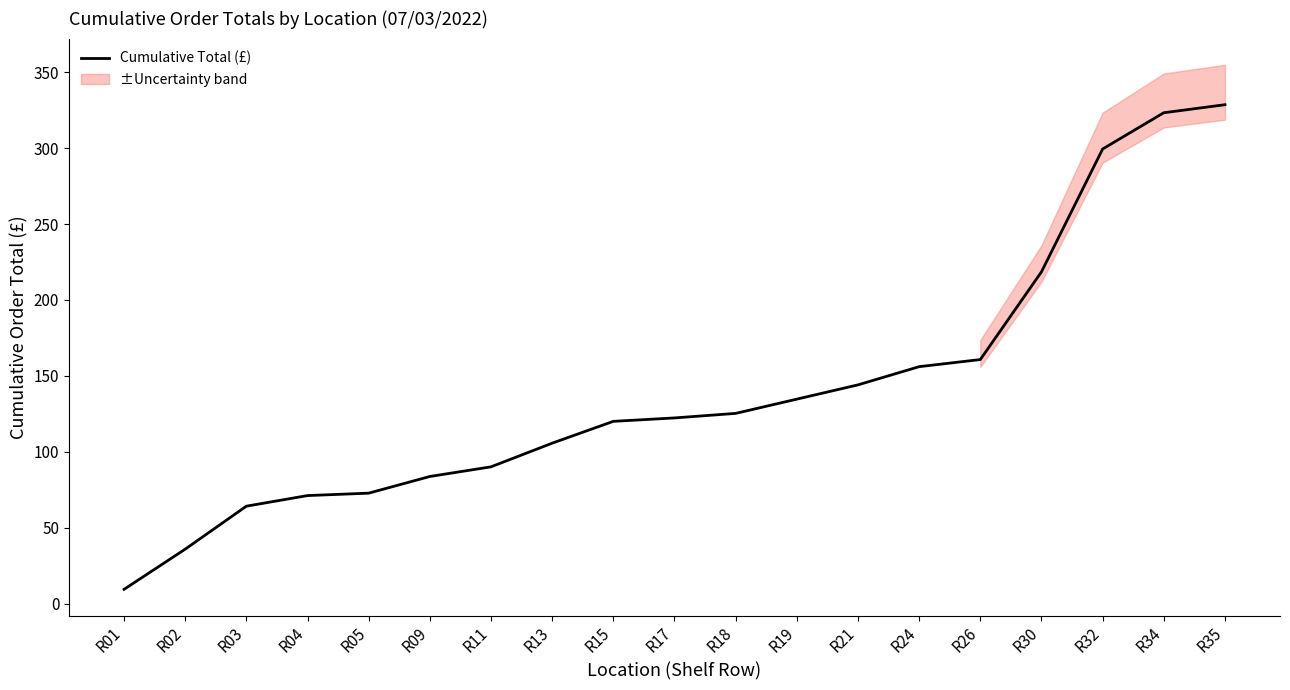

The value at R35 is 328.6. True or false?

True